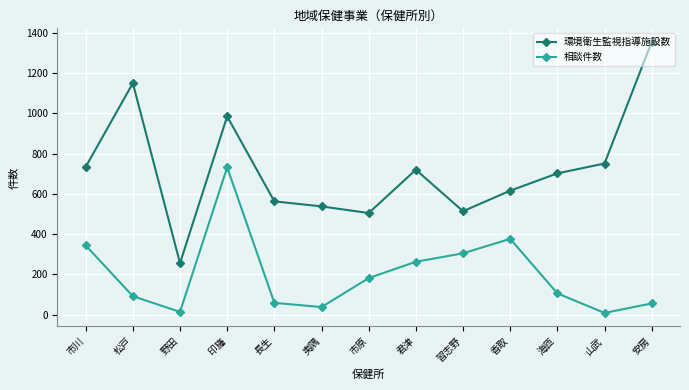

Is it true that 相談件数 equals 263 at 君津?

True